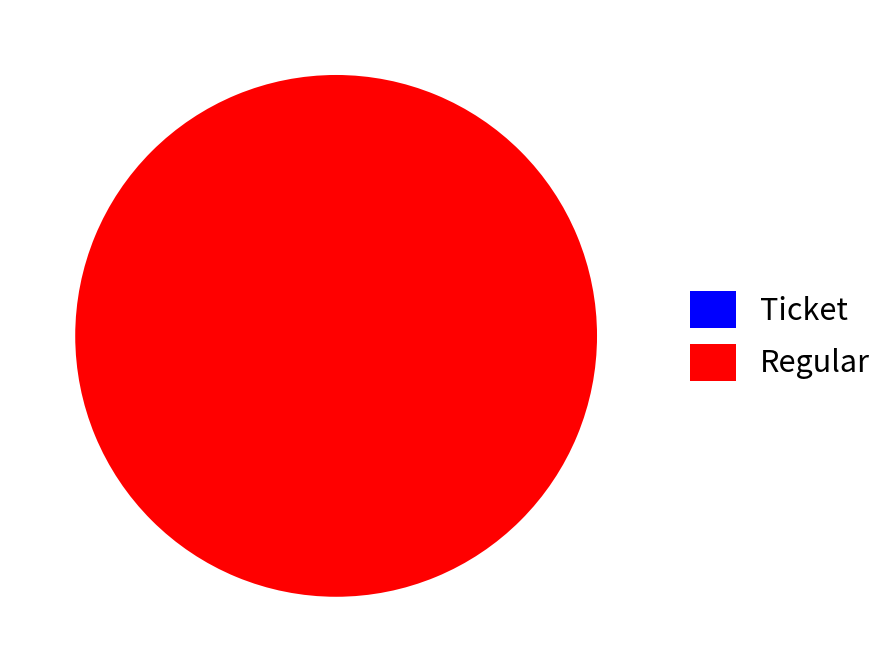

The Ticket slice represents 12% of the pie. True or false?

False